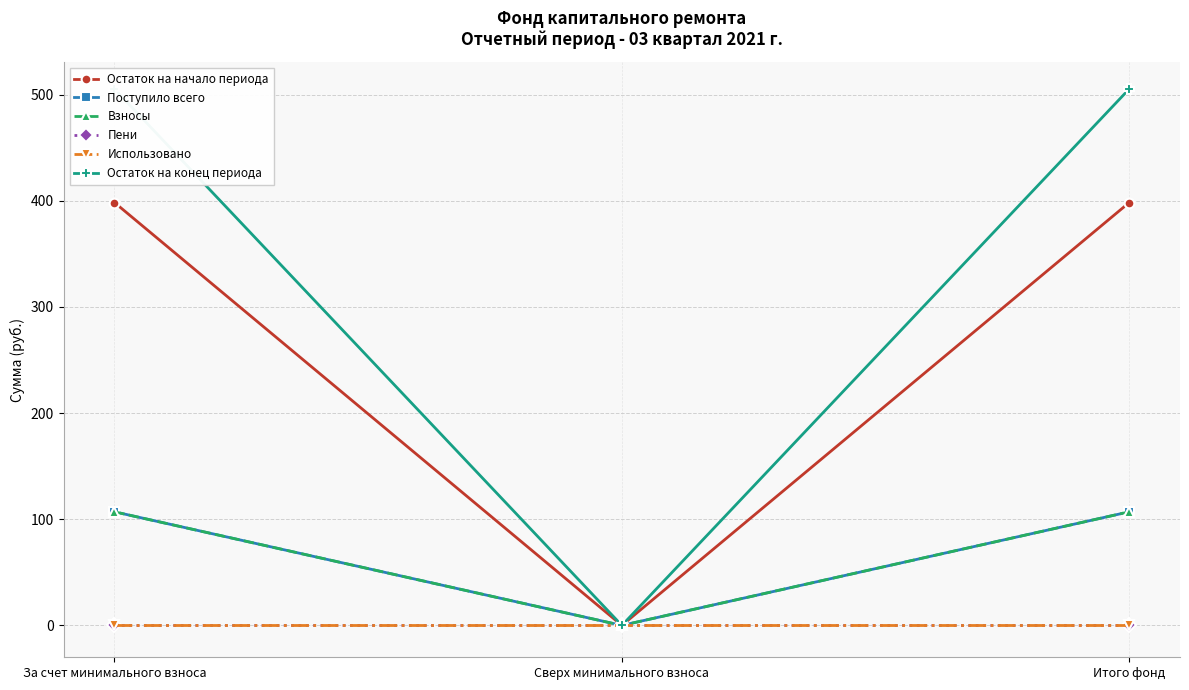

Rank the series by their maximum value, from lowest to highest.

Пени, Использовано, Поступило всего, Взносы, Остаток на начало периода, Остаток на конец периода